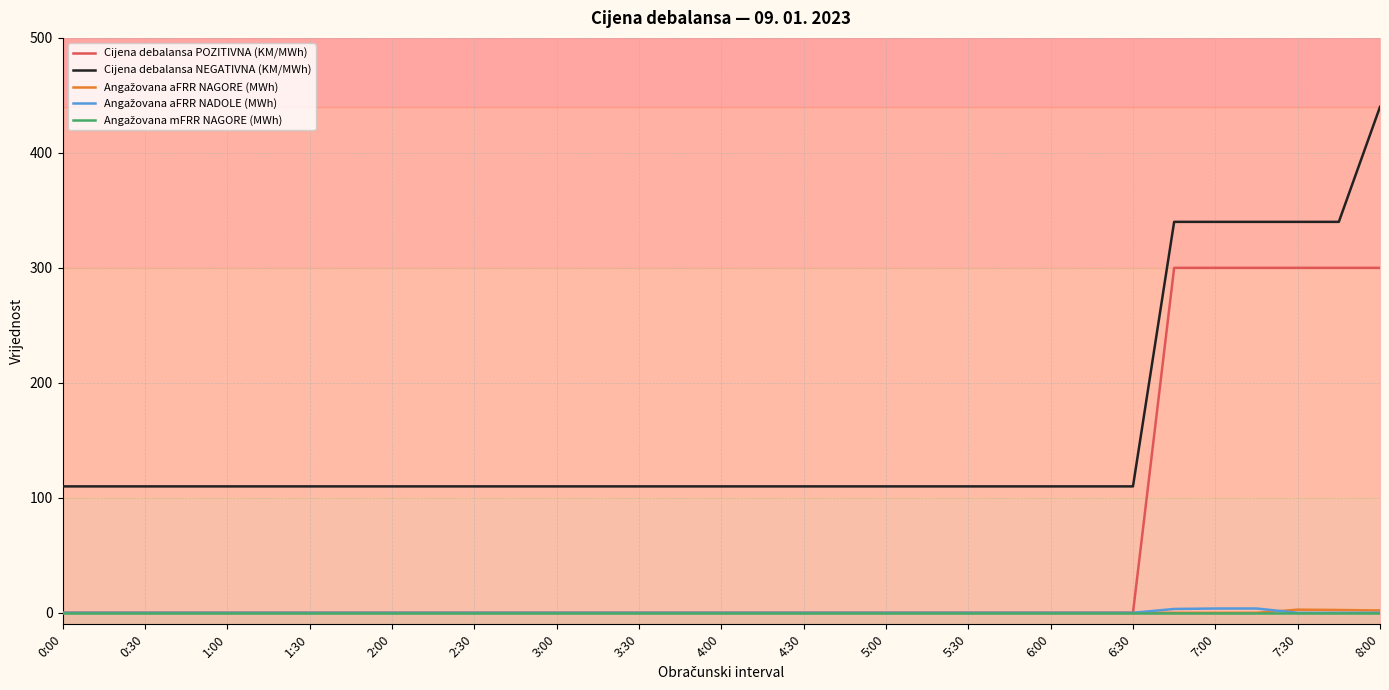

Which series has the largest total across all categories?

Cijena debalansa NEGATIVNA (KM/MWh)